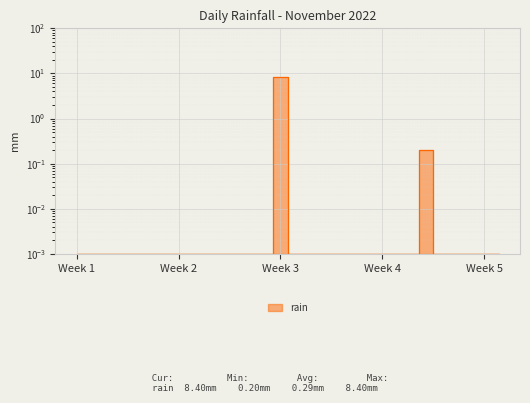

How many distinct data groups are displayed?

1